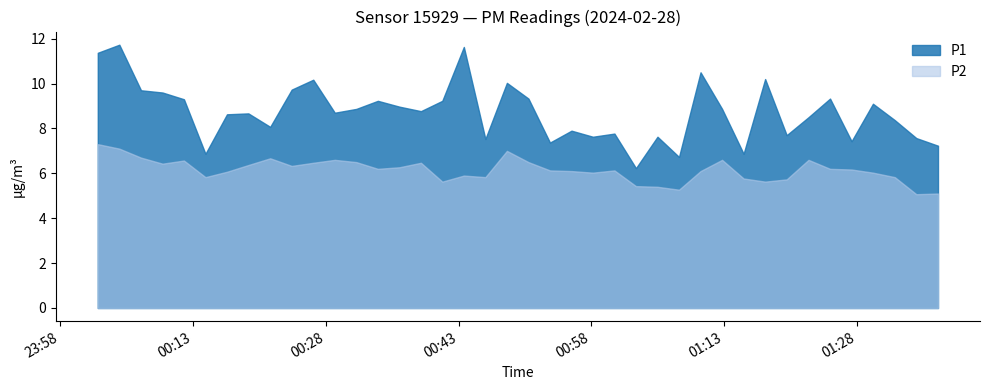

What is the value of the P2 point at the 2nd from the left?

7.1